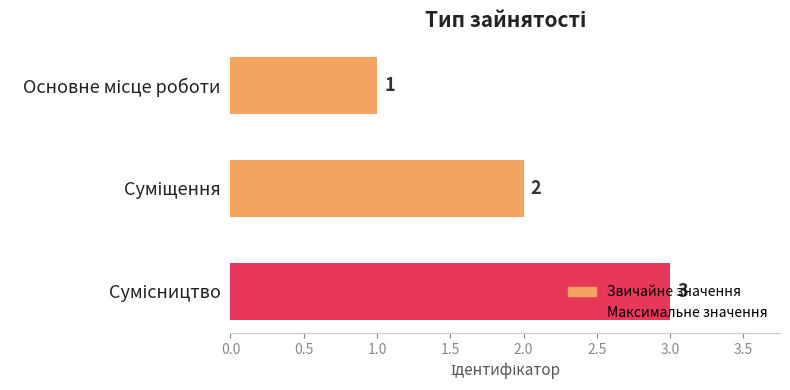

How many bars are there in total?

3